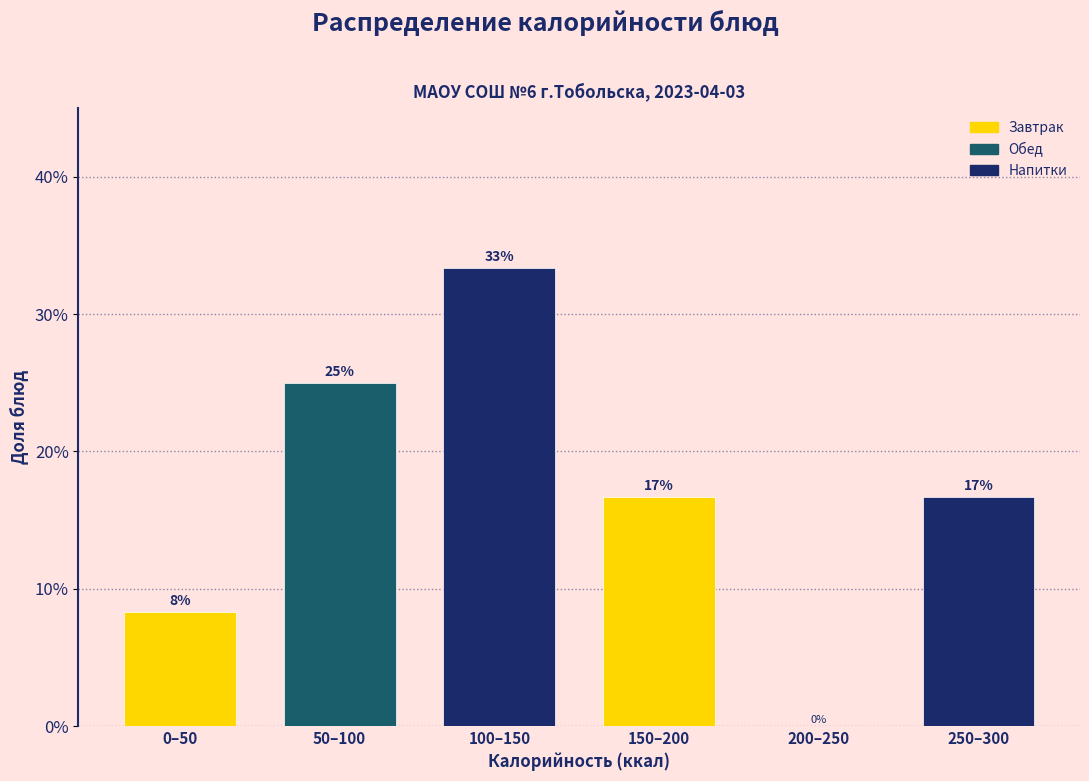

Are the bars horizontal?

No